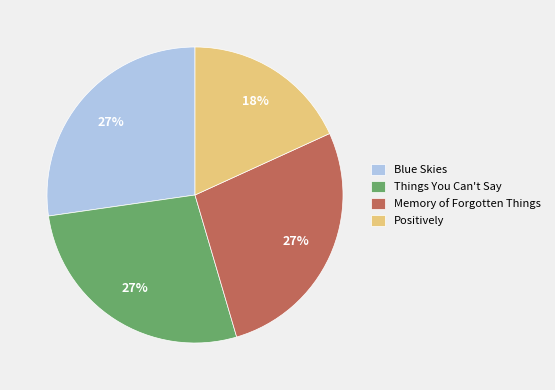

Does any single category account for the majority?

No